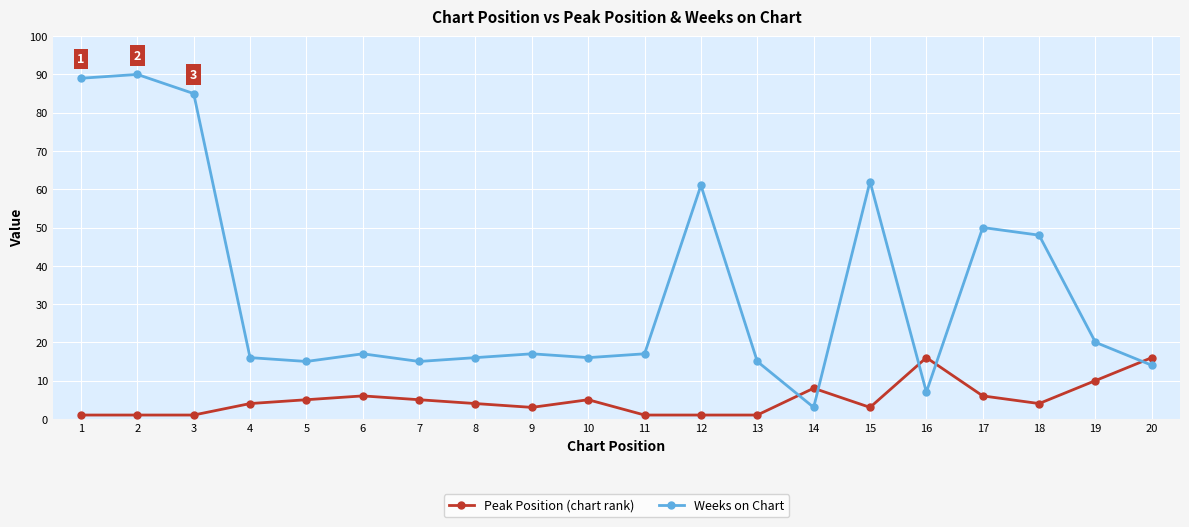

What is the maximum value shown in the chart?

90